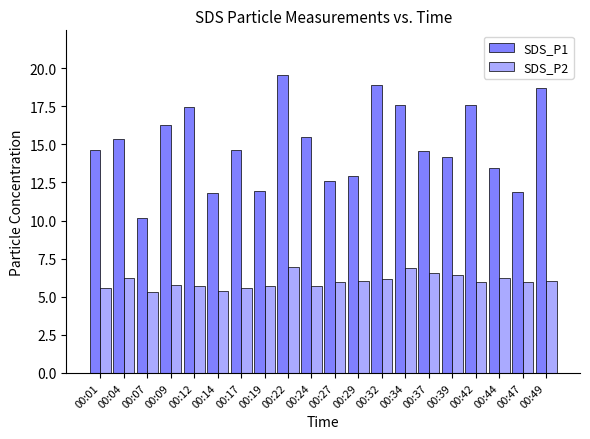

Which series has the largest total across all categories?

SDS_P1